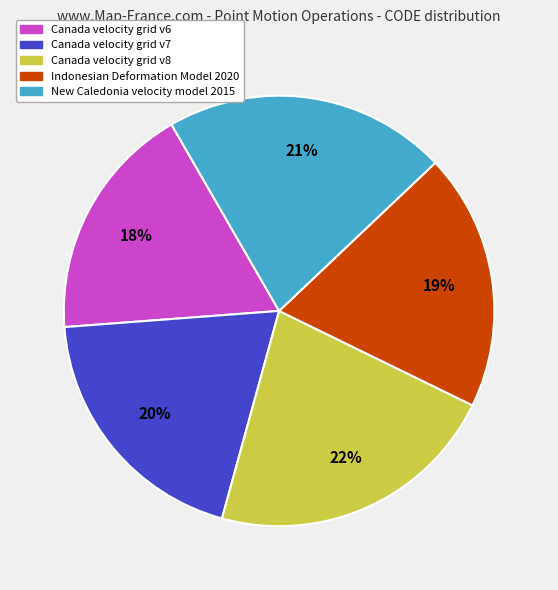

To the nearest percent, what is the difference between the Indonesian Deformation Model 2020 and Canada velocity grid v6 slice percentages?

1%